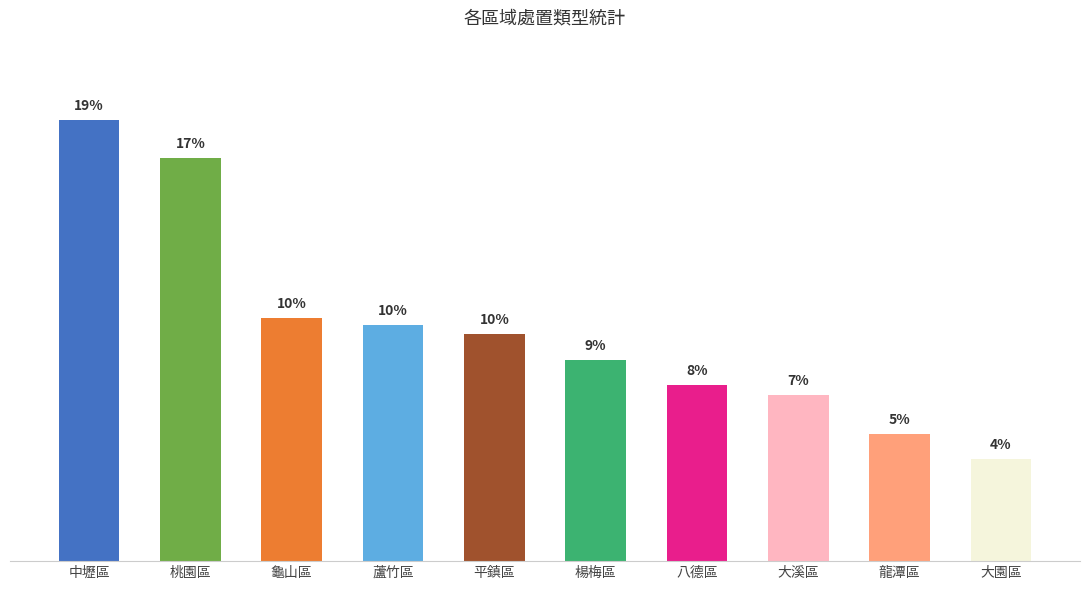

What is the ratio of the value at 楊梅區 to the value at 平鎮區?

0.9